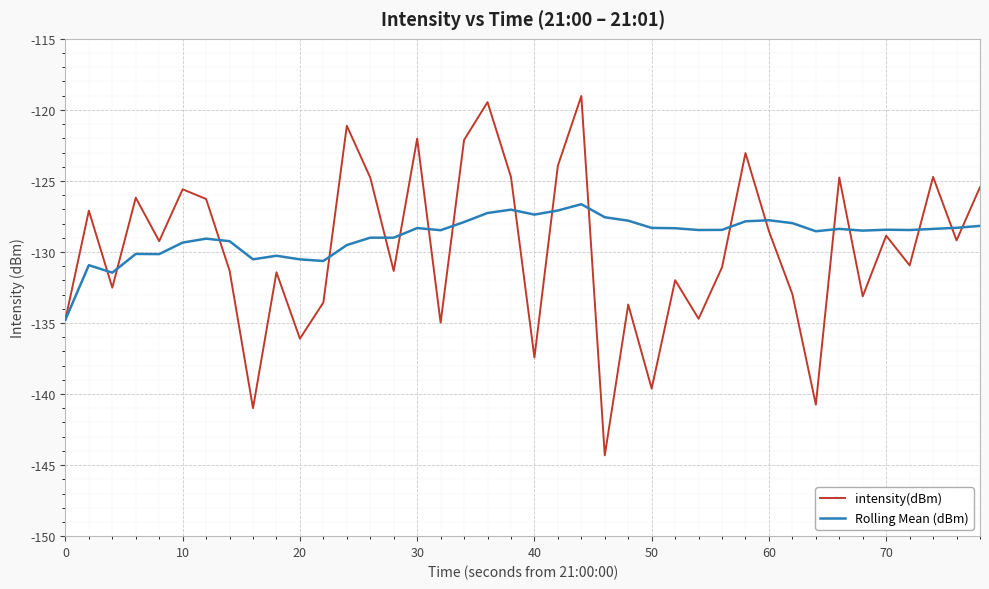

What is the minimum value shown in the chart?

-144.3